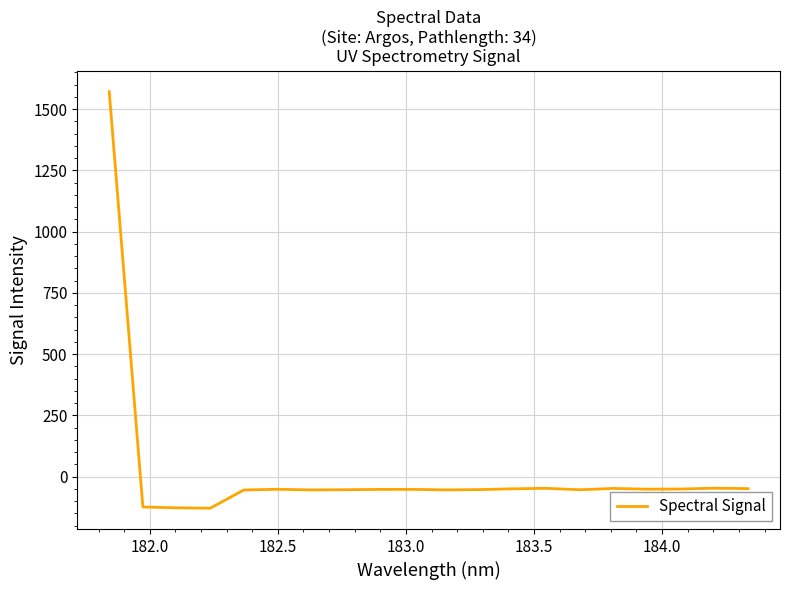

Count the number of data series in this chart.

1